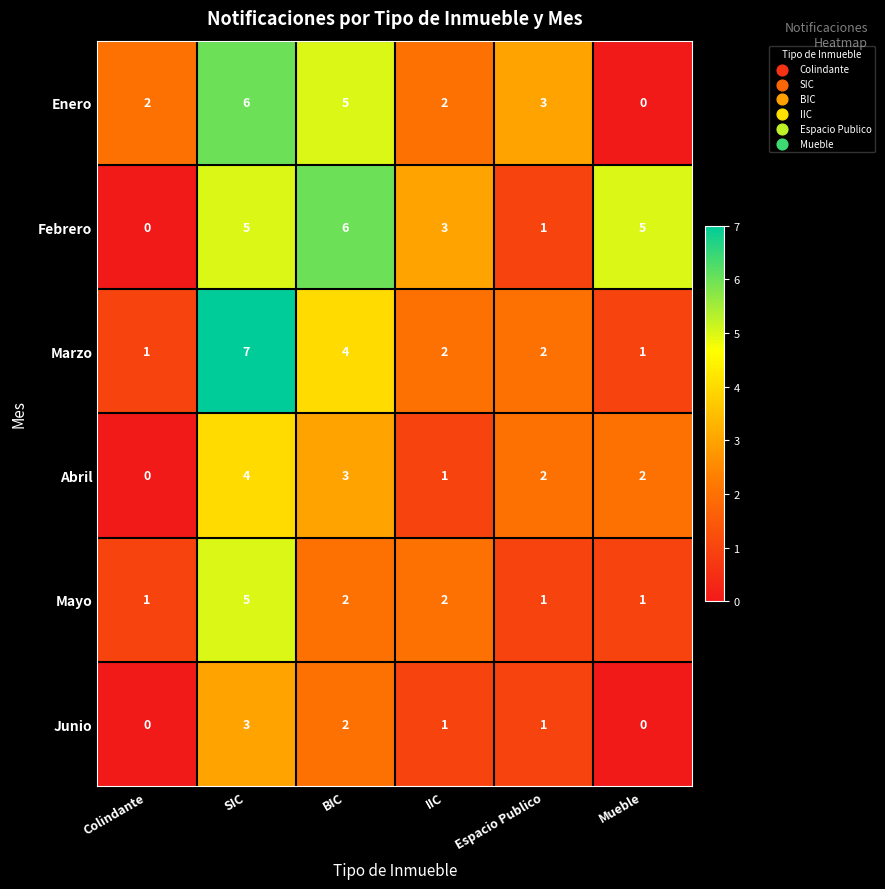

Which series has the largest total across all categories?

Febrero